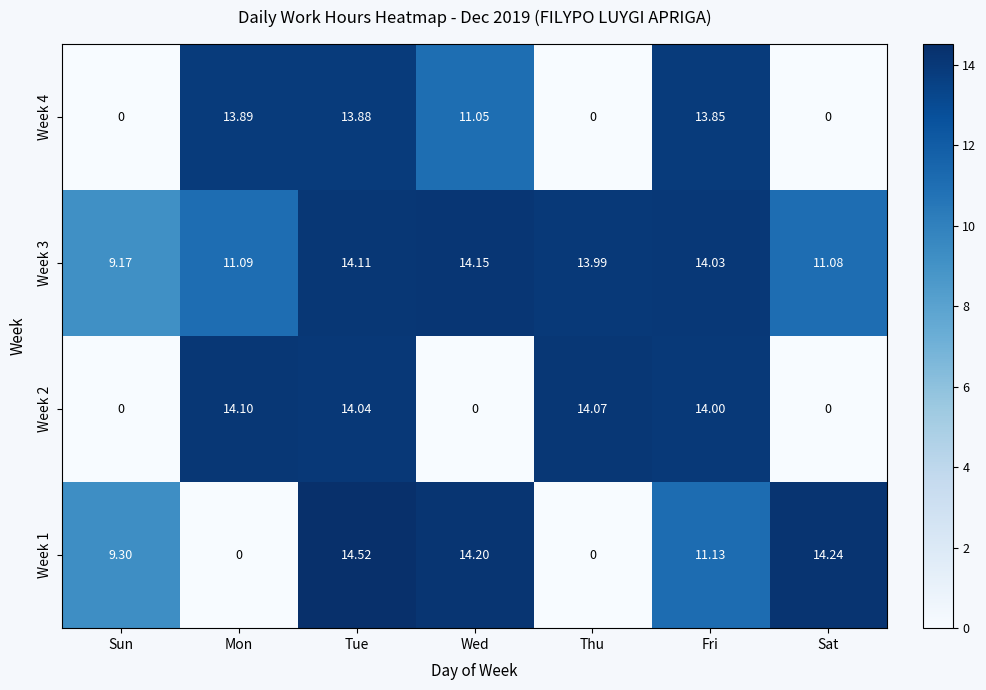

At which category is the sum across all series the highest?

Tue